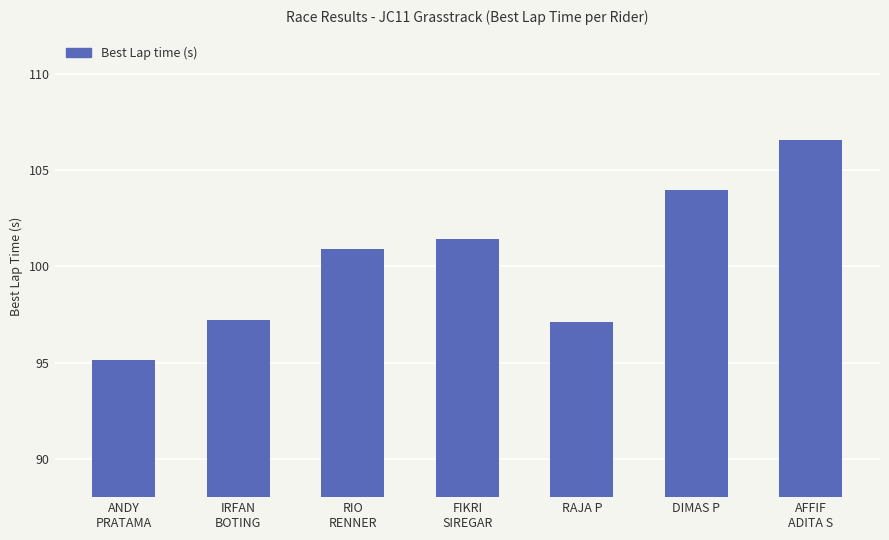

What is the greatest value displayed?

106.6